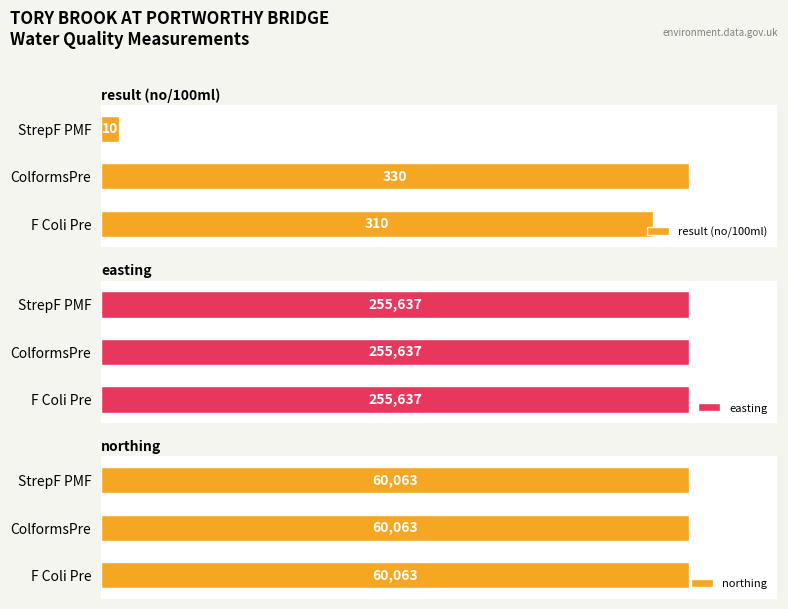

How many bars are there in total?

9